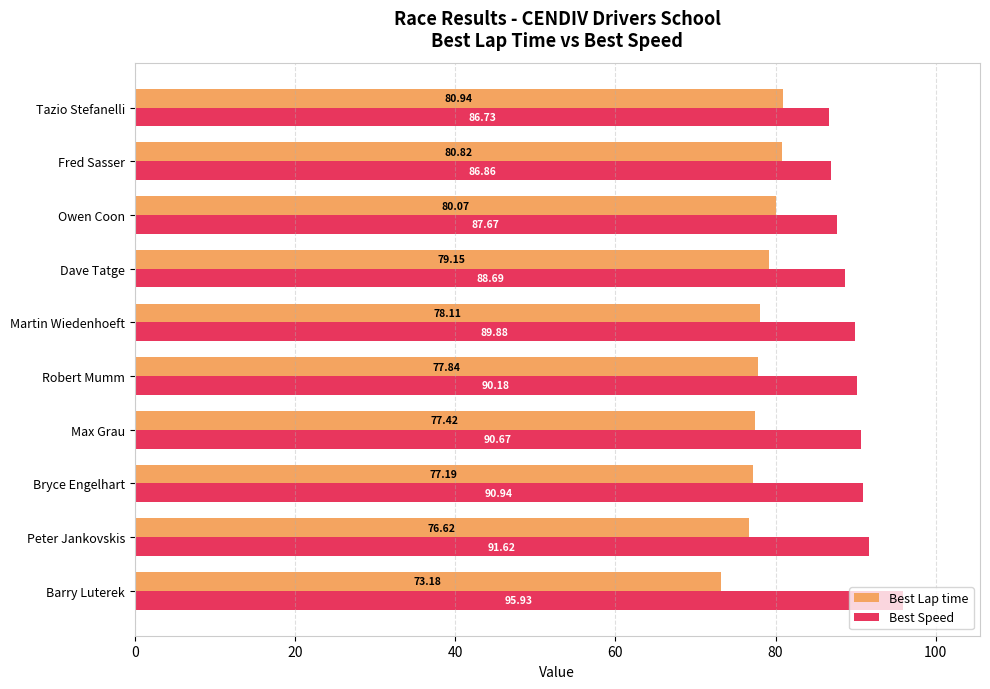

Count the number of data series in this chart.

2